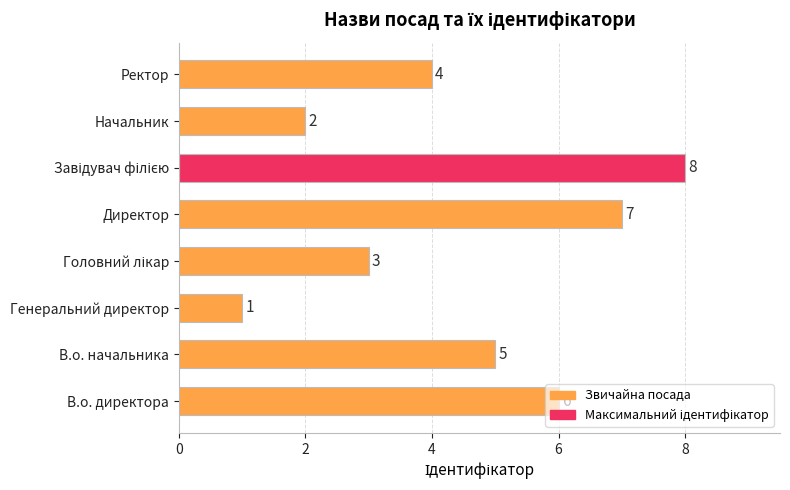

How many bars are there in total?

8